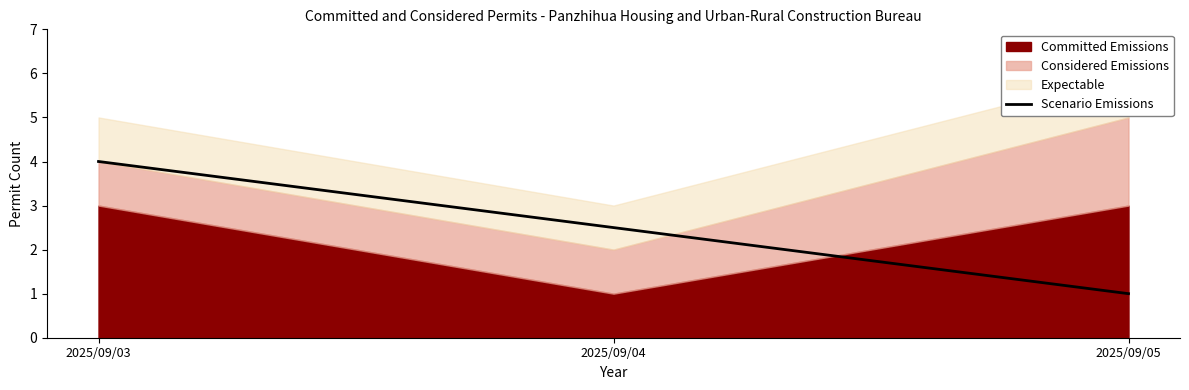

Is it true that the value at 2025/09/05 is 1.0?

True